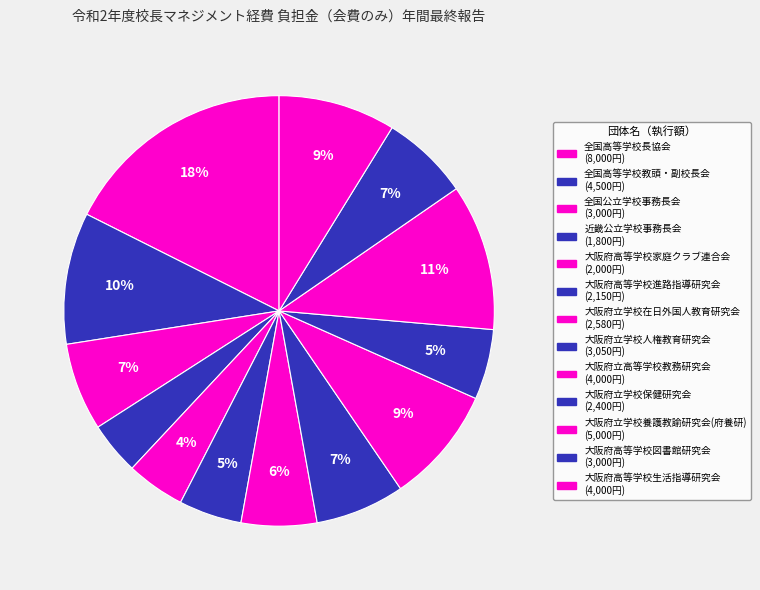

Rank the categories by value from lowest to highest.

近畿公立学校事務長会, 大阪府高等学校家庭クラブ連合会, 大阪府高等学校進路指導研究会, 大阪府立学校保健研究会, 大阪府立学校在日外国人教育研究会, 全国公立学校事務長会, 大阪府高等学校図書館研究会, 大阪府立学校人権教育研究会, 大阪府立高等学校教務研究会, 大阪府高等学校生活指導研究会, 全国高等学校教頭・副校長会, 大阪府立学校養護教諭研究会(府養研), 全国高等学校長協会